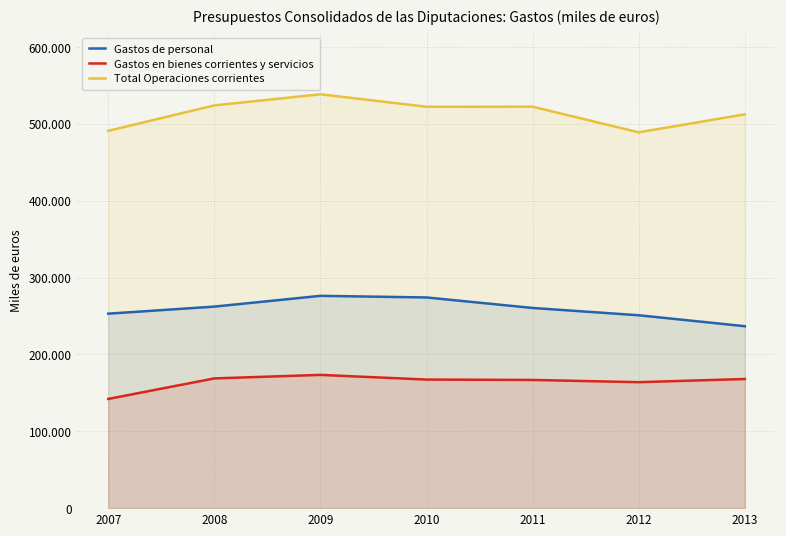

True or false: Gastos de personal and Gastos en bienes corrientes y servicios intersect in this chart.

False